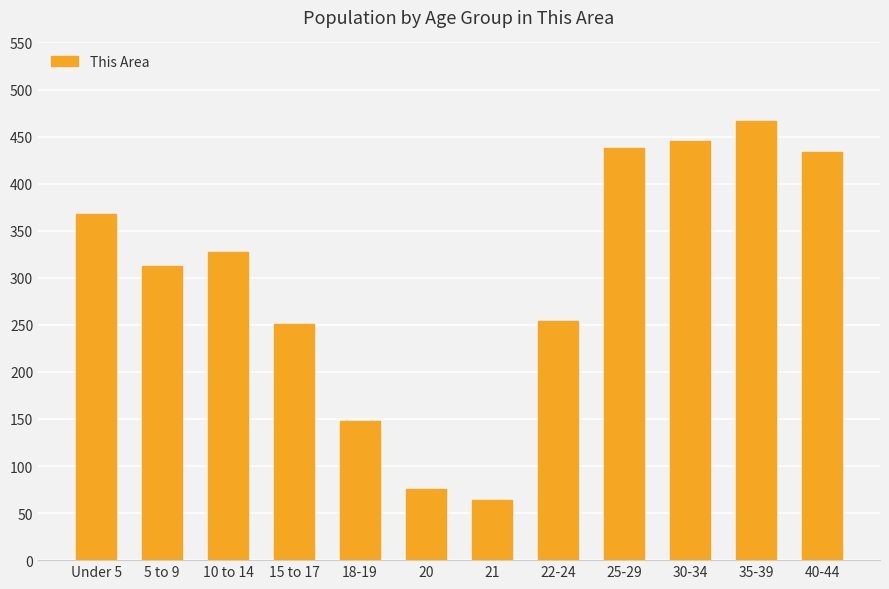

Are the bars grouped side by side (vs. stacked)?

No